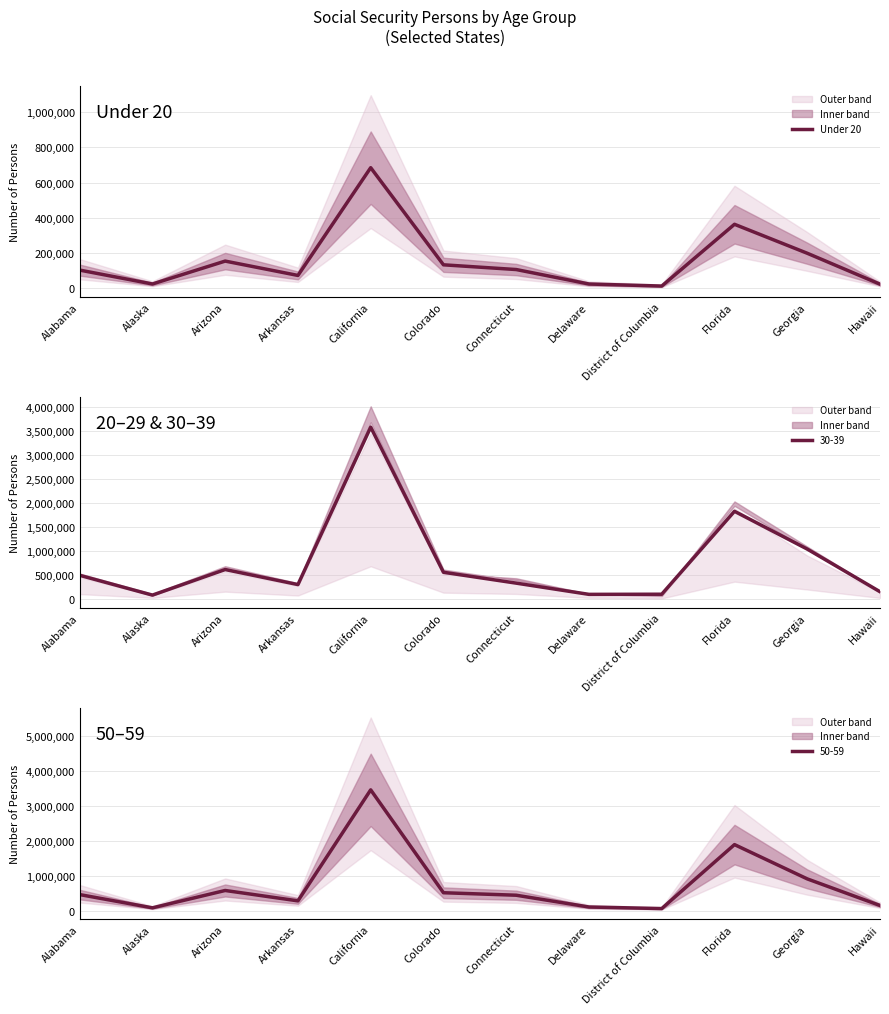

Where is the first local maximum?

Arizona